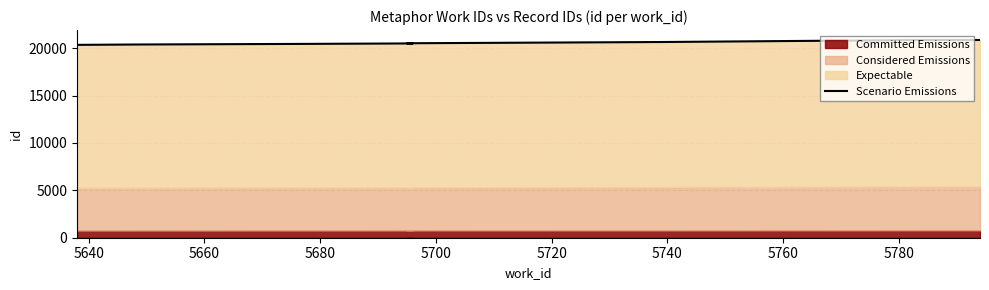

Does the chart have visible grid lines?

Yes